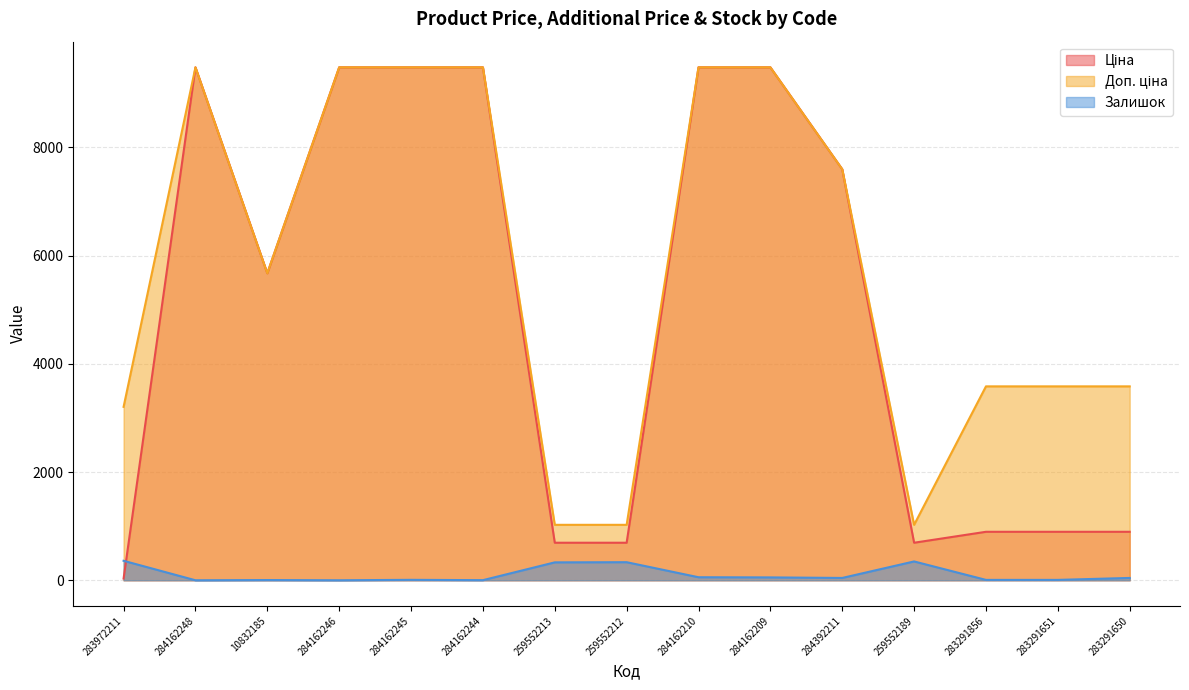

What is the average value of the Ціна series?

4996.8